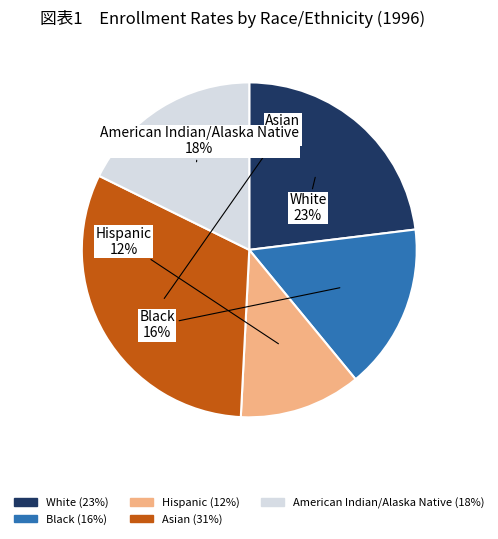

Combined, do Asian and Black account for over 50%?

No